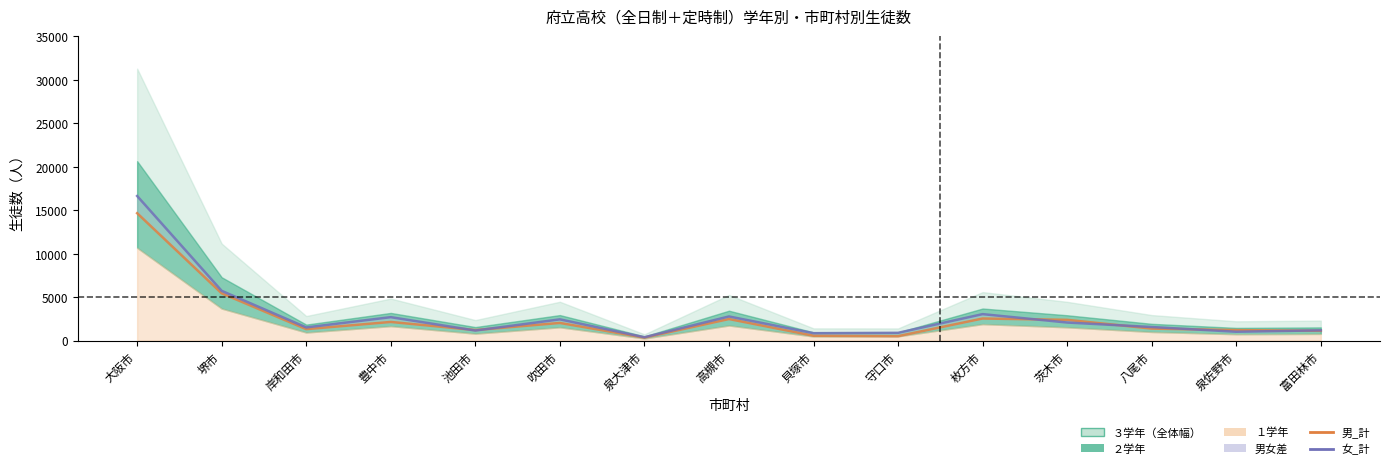

True or false: 女_計 has more than 2 points higher than both neighbors.

True